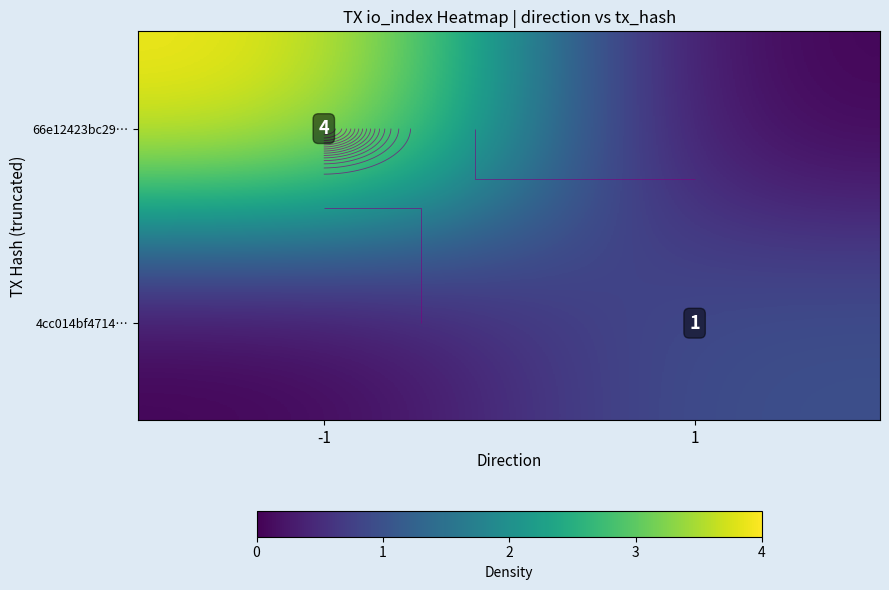

How many categories are shown in the chart?

2